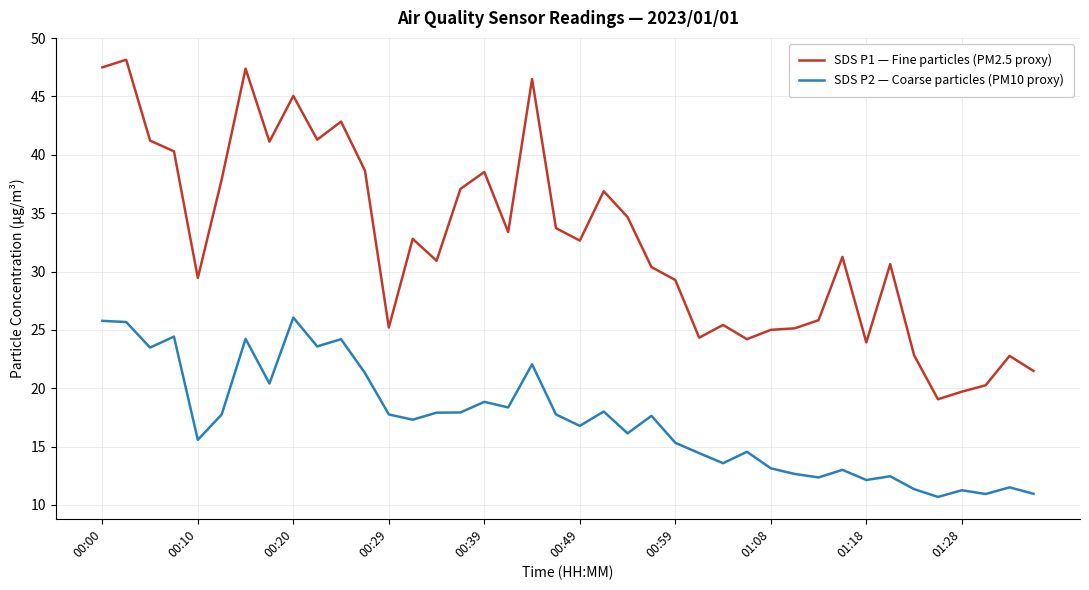

What are all the series names shown in the legend?

SDS P1 — Fine particles (PM2.5 proxy), SDS P2 — Coarse particles (PM10 proxy)